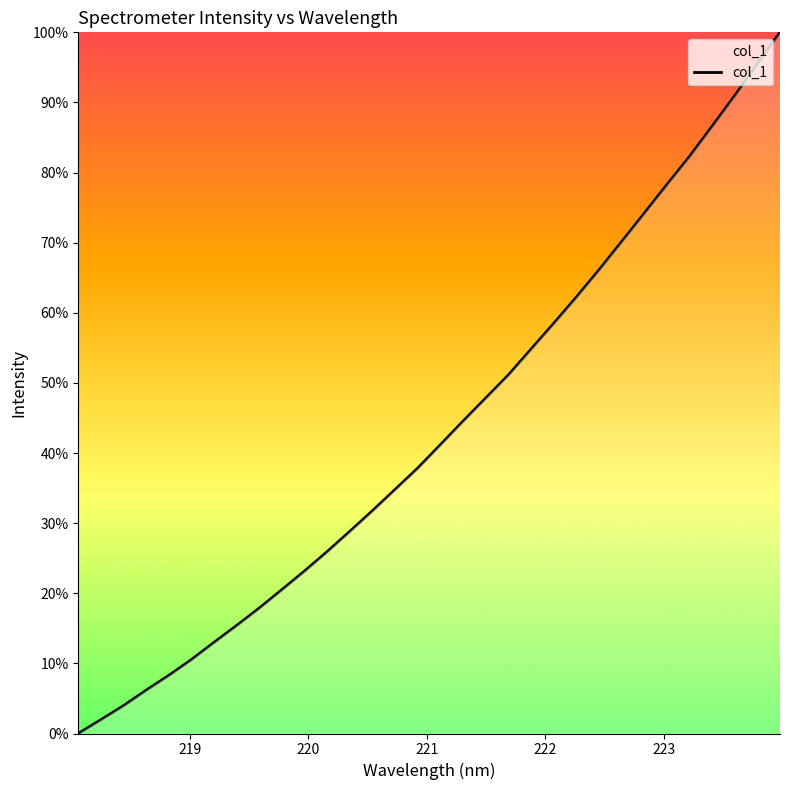

How many values are above zero?

31